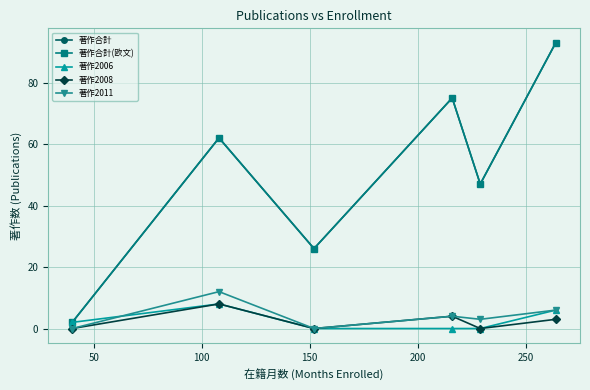

Is this an area chart (filled region under the line)?

No